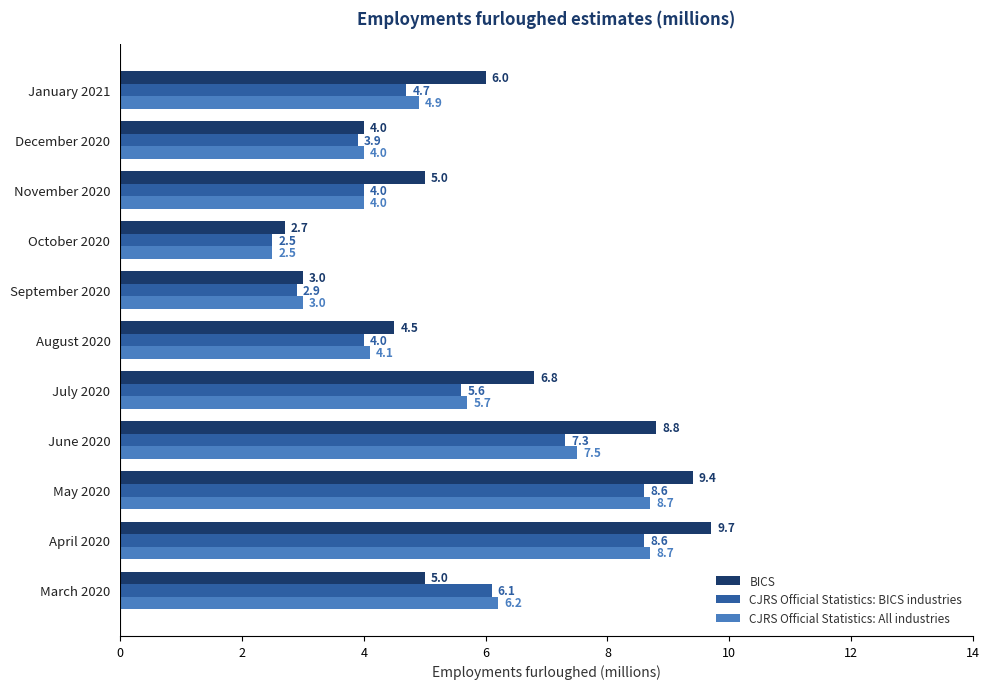

The CJRS Official Statistics: All industries series shows 4.0 at December 2020. True or false?

True